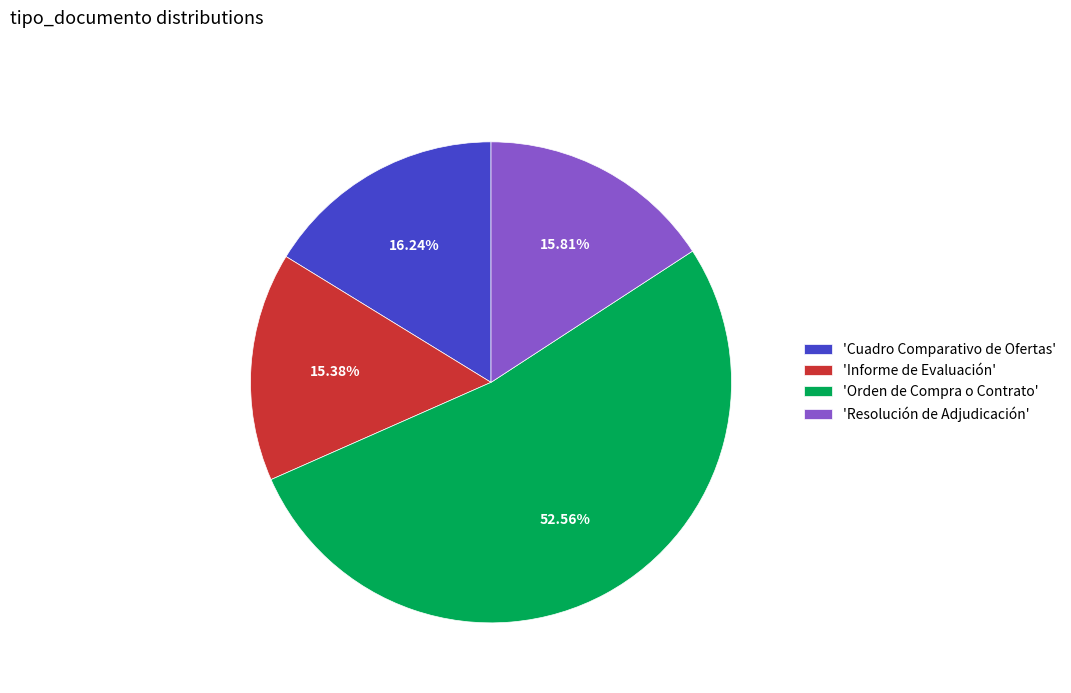

Is the sum of 'Cuadro Comparativo de Ofertas' and 'Orden de Compra o Contrato' greater than half?

Yes